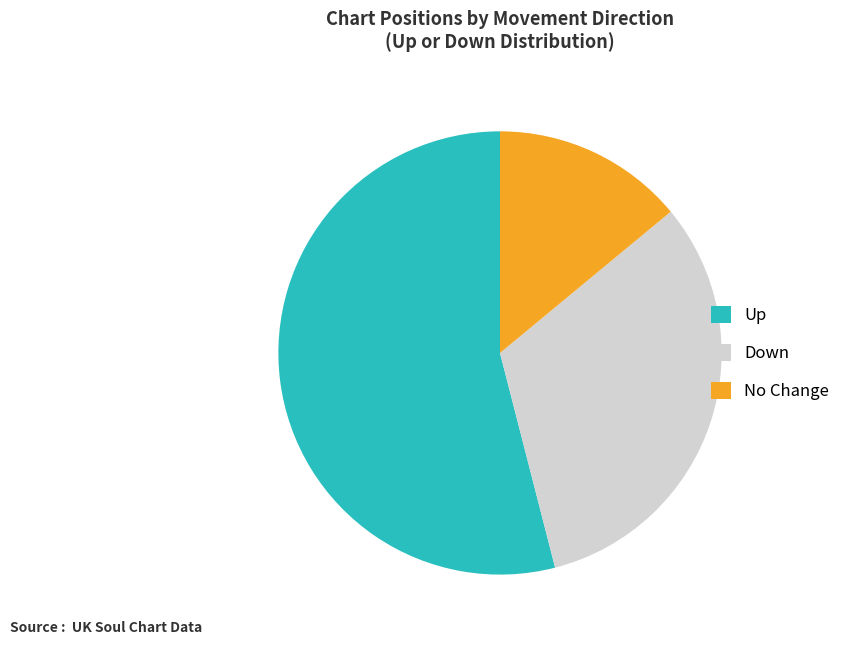

True or false: Up accounts for 54% of the total.

True